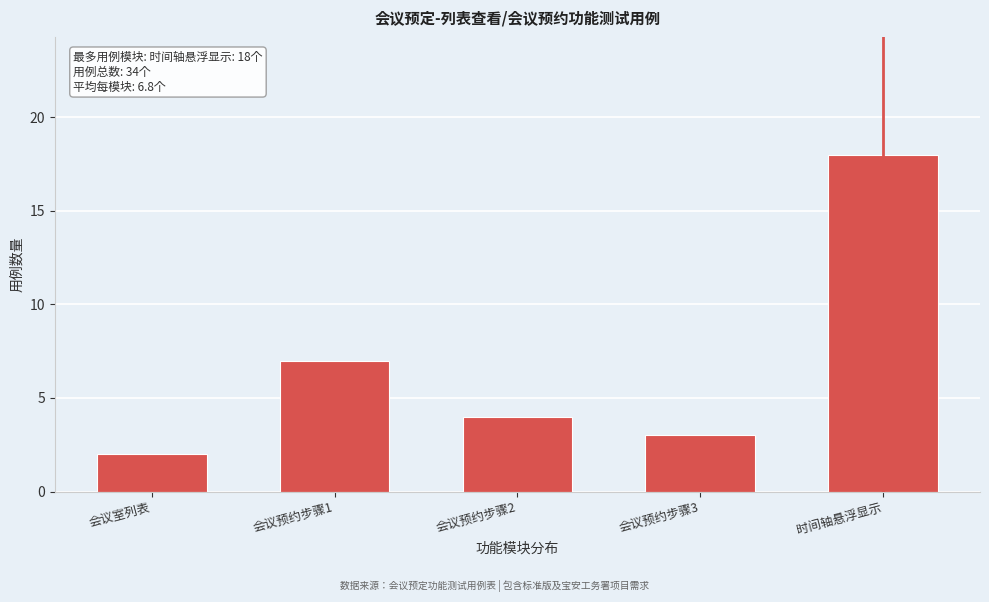

Reading left to right, extract all data points from this chart.

会议室列表=2	会议预约步骤1=7	会议预约步骤2=4	会议预约步骤3=3	时间轴悬浮显示=18